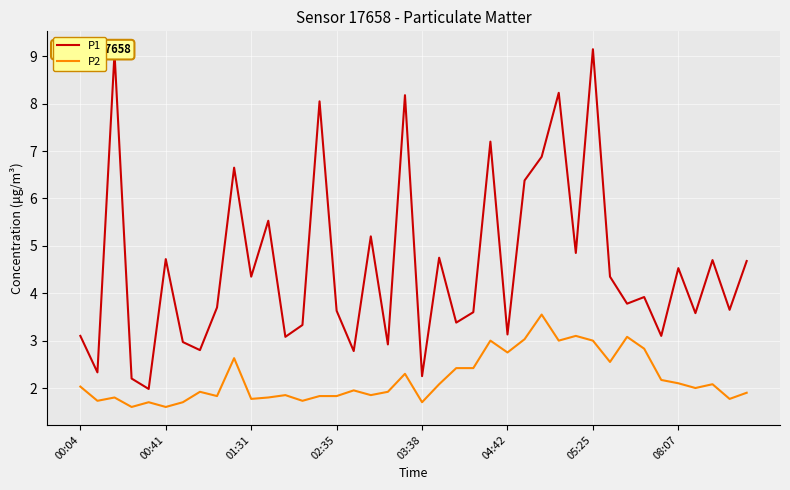

What is the smallest value displayed?

1.6